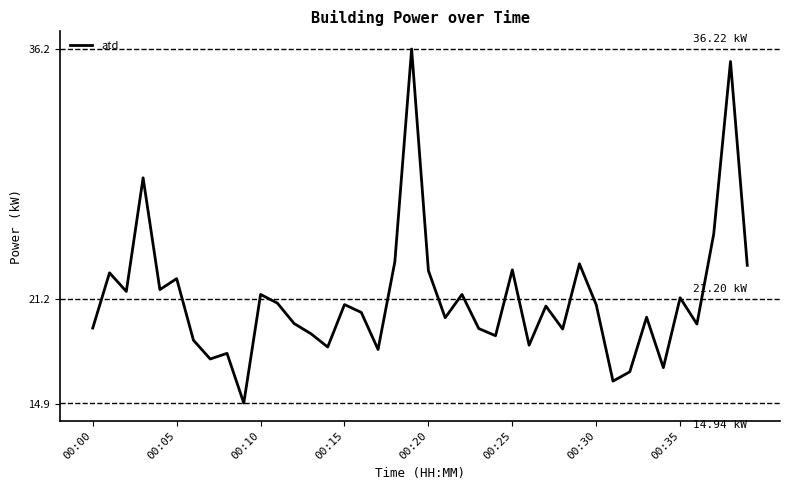

What is the difference between the maximum and minimum values?

21.3